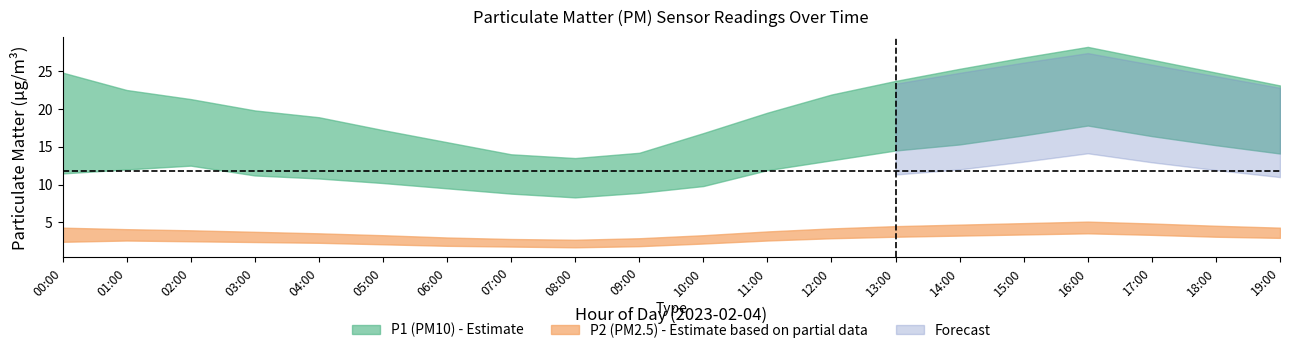

At 15:00, list the series in order from smallest to largest.

P2_lower, P2_mean, P2_upper, P1_lower, P1_mean, P1_upper